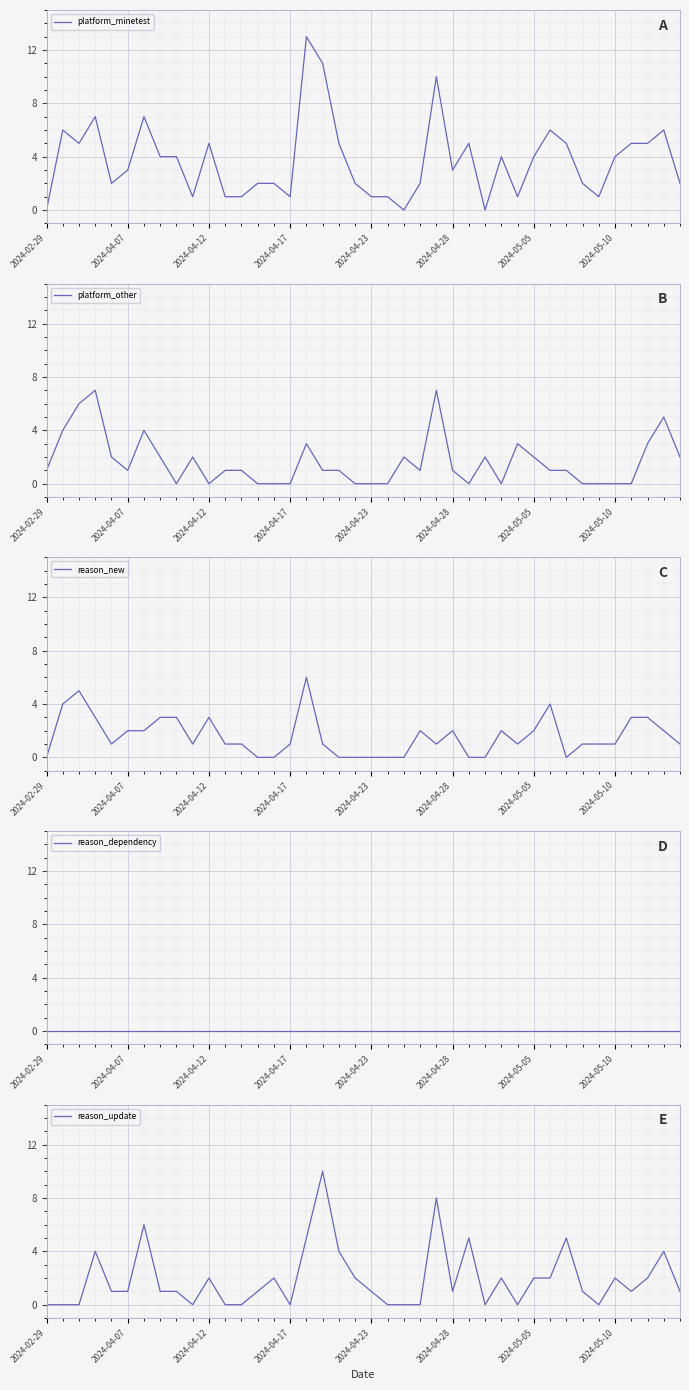

Which series changed the most between 12 and 39?

platform_minetest